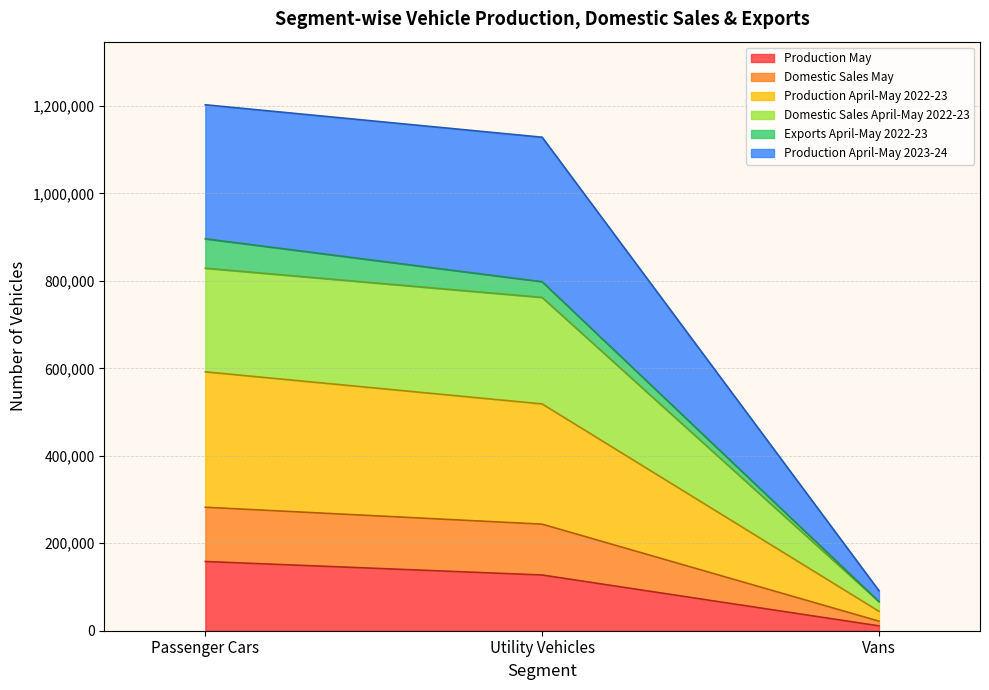

True or false: Production May has a value of 79175 at Utility Vehicles.

False